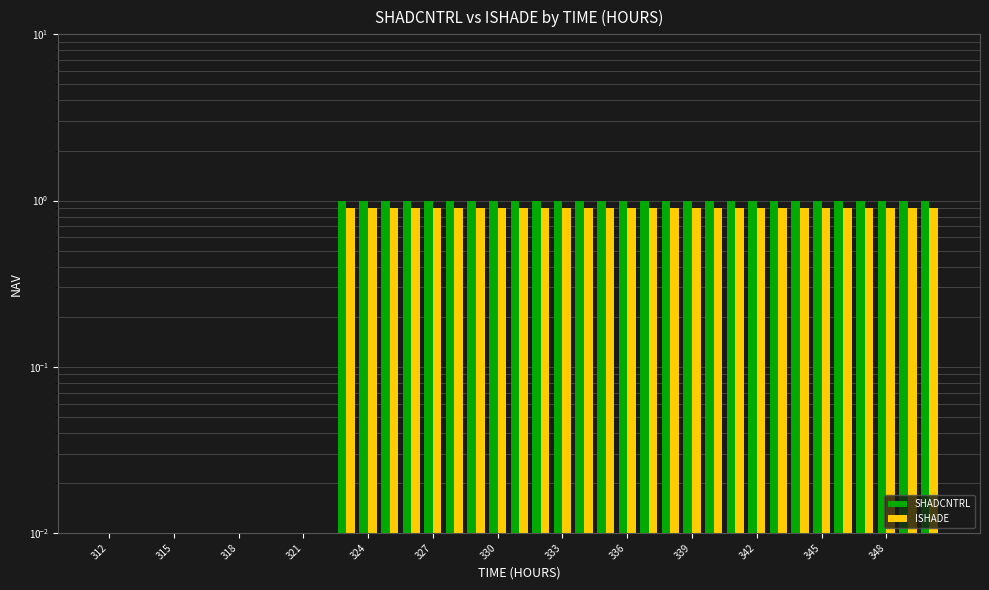

How many categories are shown in the chart?

39